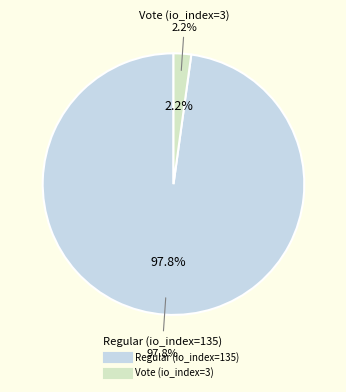

How many slices are in this pie chart?

2